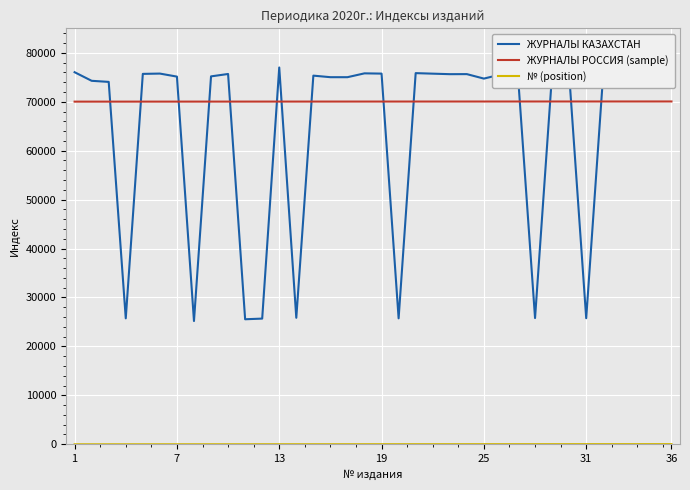

What is the difference between the maximum and minimum values in the ЖУРНАЛЫ КАЗАХСТАН series?

51812